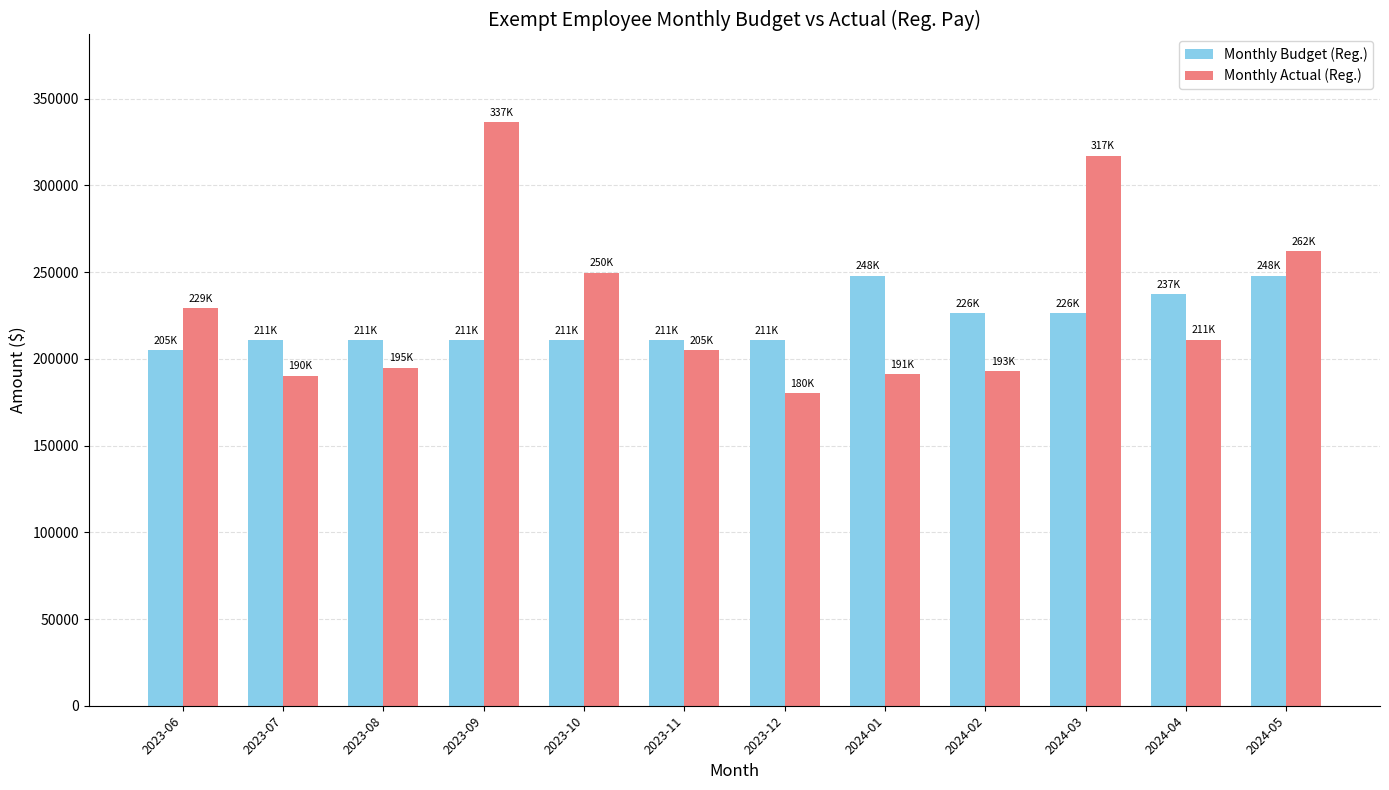

Count the number of data series in this chart.

2